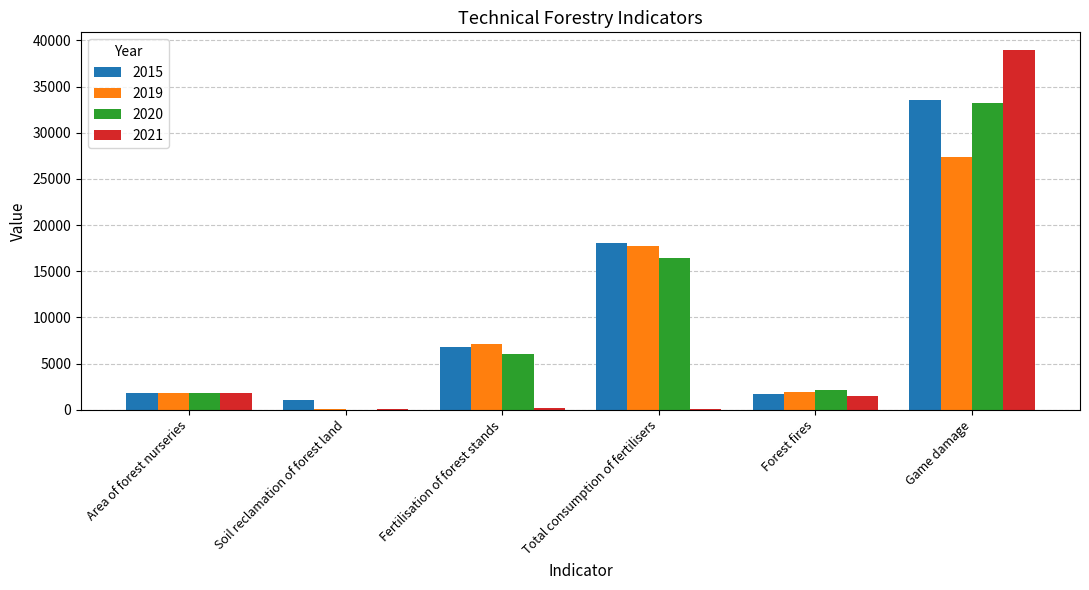

Where does the 2020 series first go above 5998?

Fertilisation of forest stands